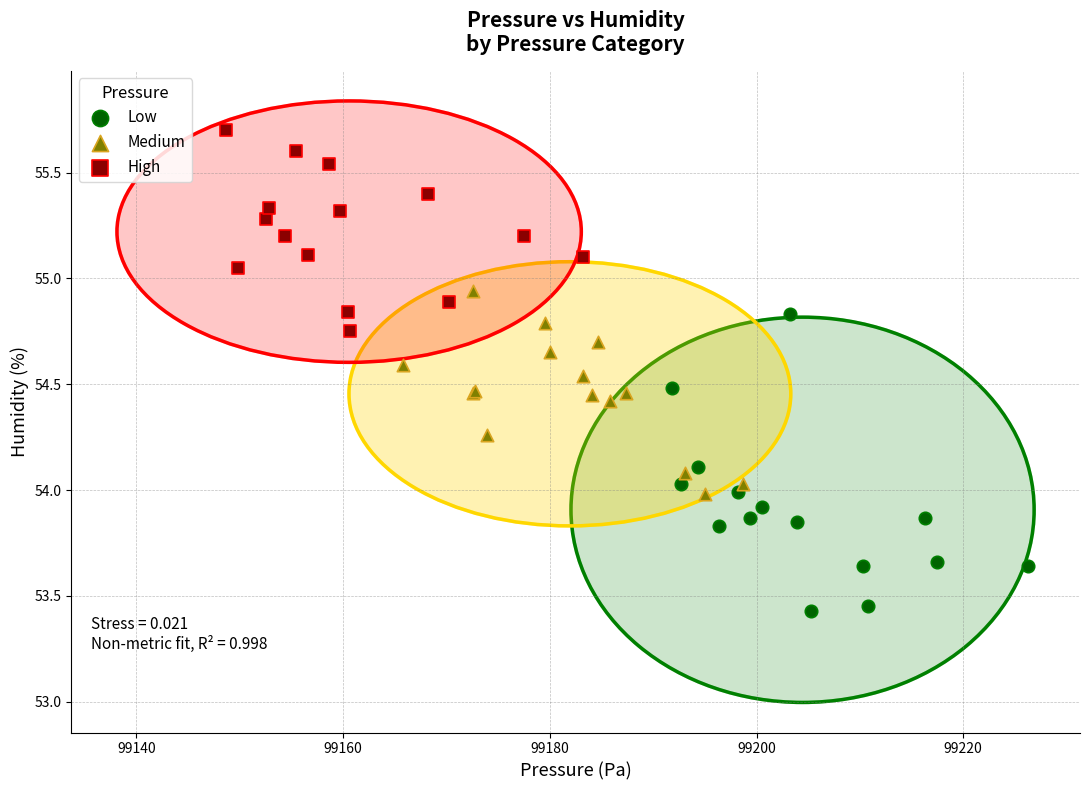

Which series reaches the minimum Y coordinate?

Low